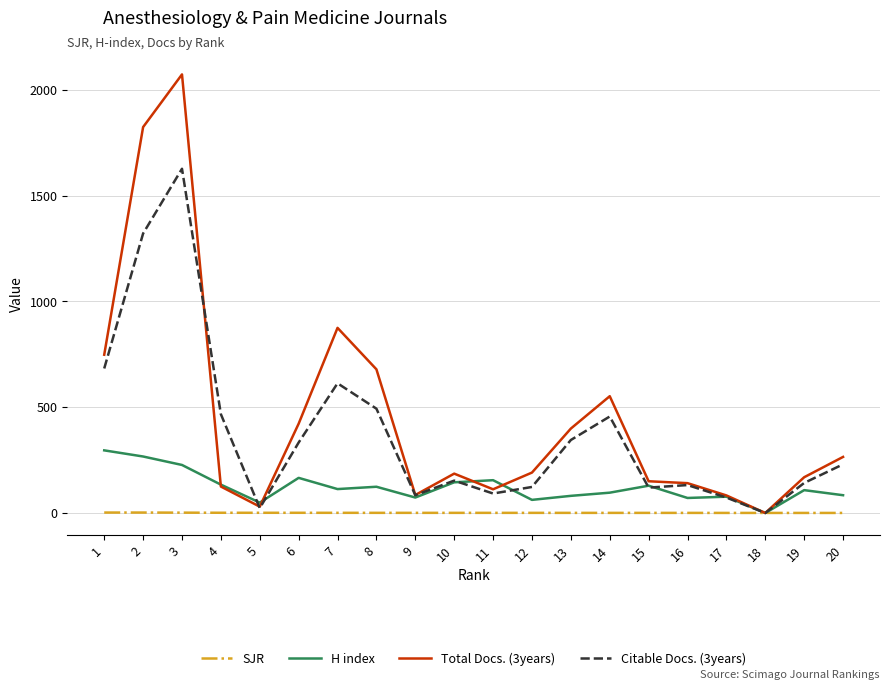

What is the difference between the second highest and minimum values in the Citable Docs. (3years) series?

1321.0